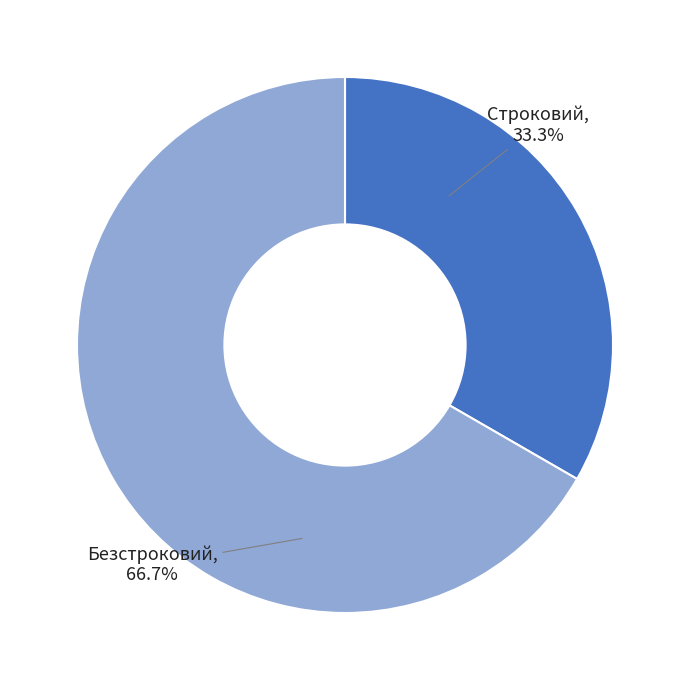

What is the majority slice?

Безстроковий